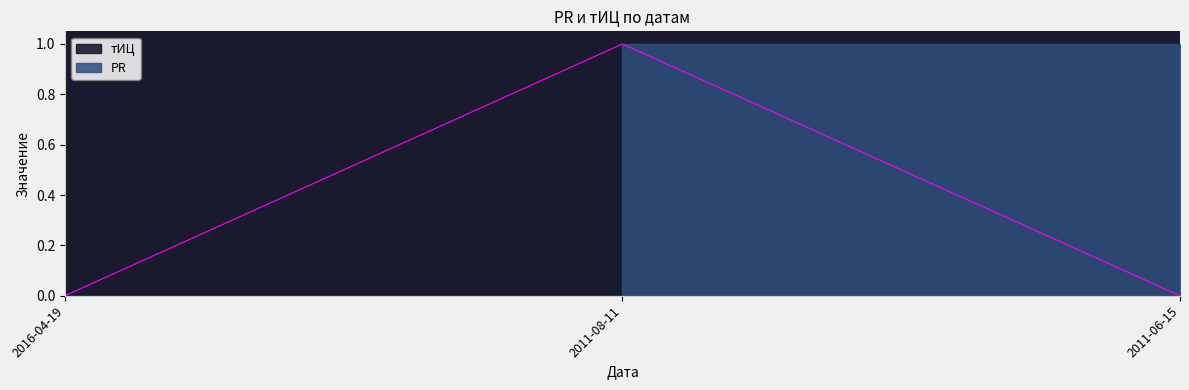

What is the sum of the values at 2011-08-11 and 2016-04-19?

1